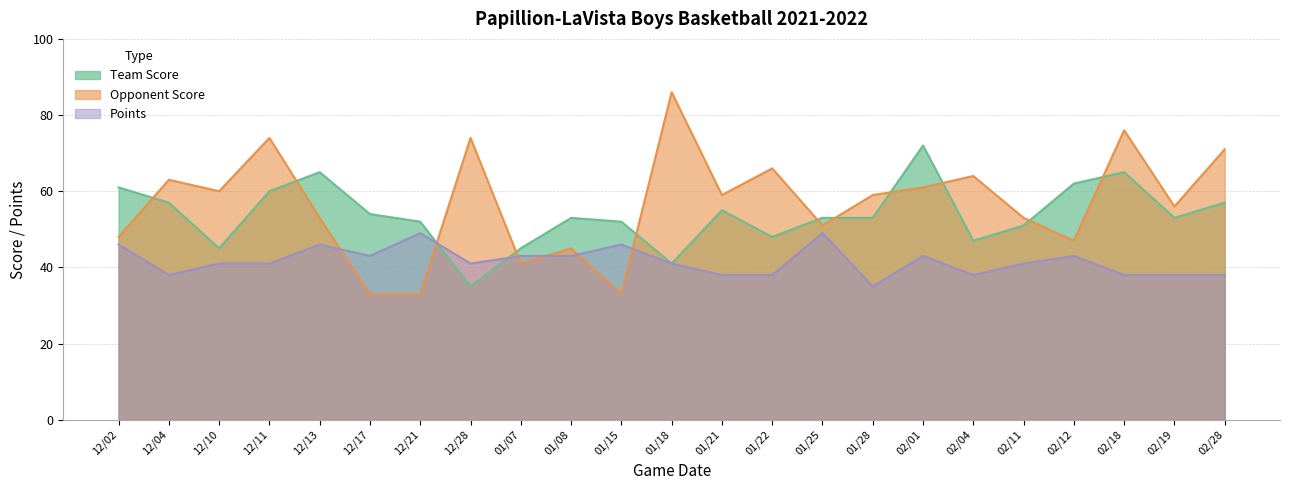

At 12/11, list the series in order from largest to smallest.

Opponent Score, Team Score, Points